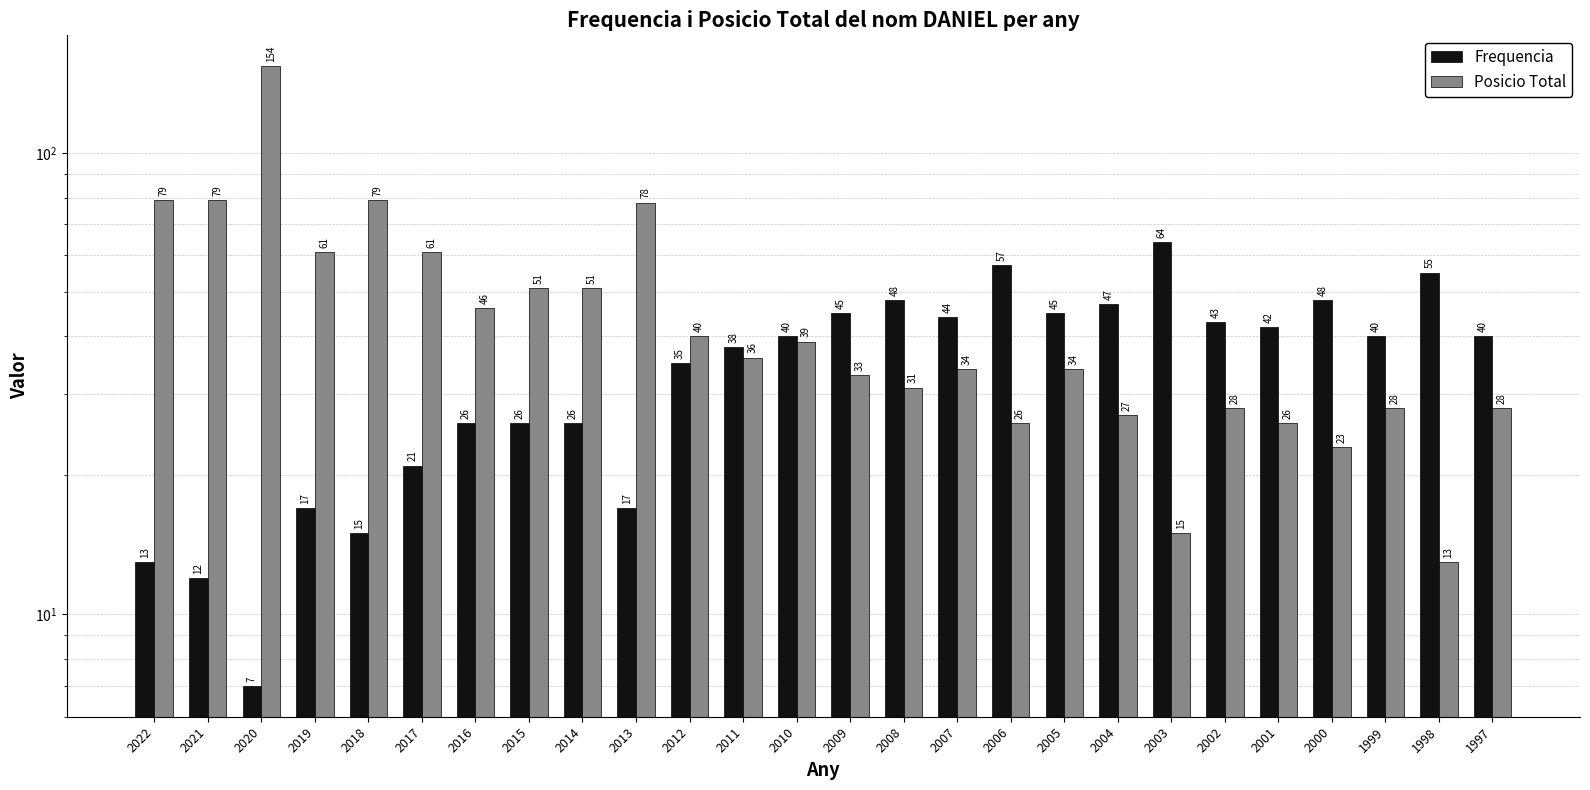

How many values in the Posicio Total series are below 36?

13